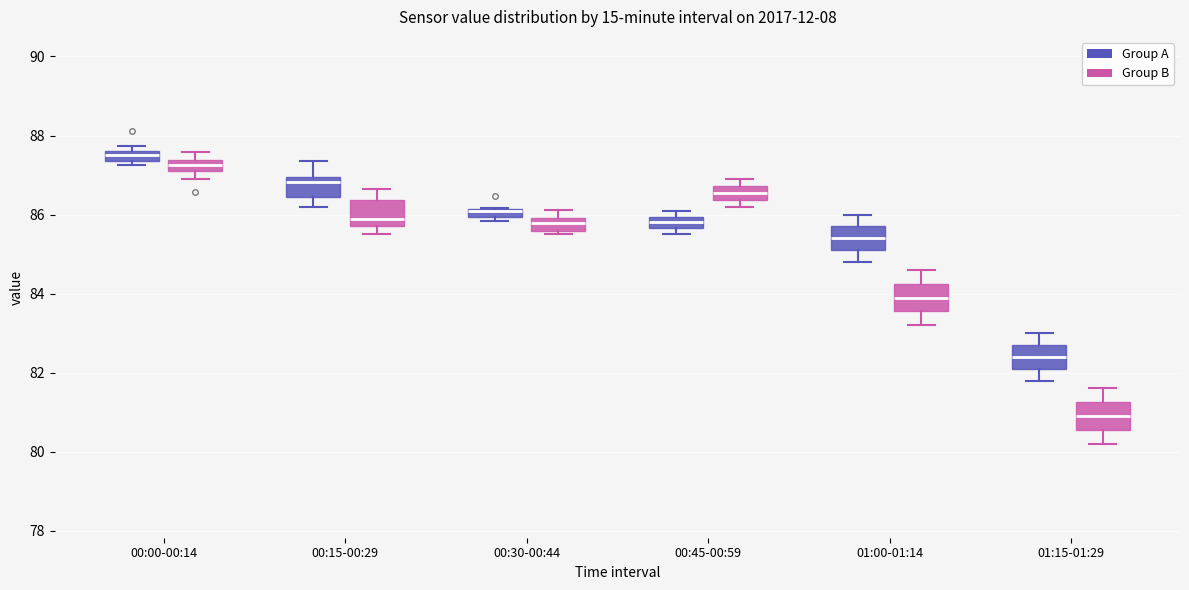

Where is the lower edge of the box for 00:45-00:59 (Group B) on the y-axis? The values are not printed on the chart, so give them approximately, as read against the axis.

86.4